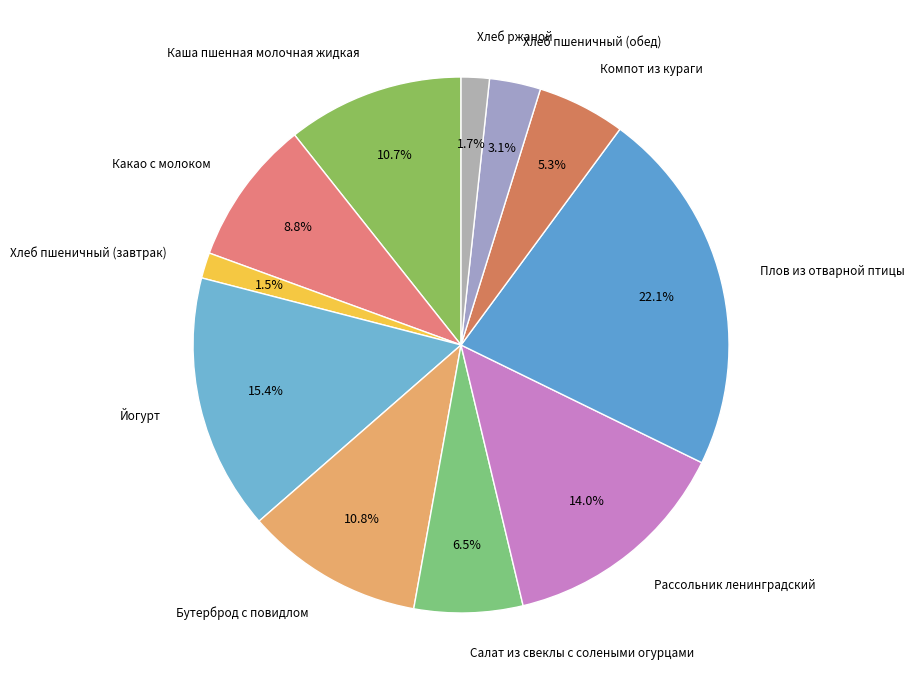

Count the number of slices in the pie.

11